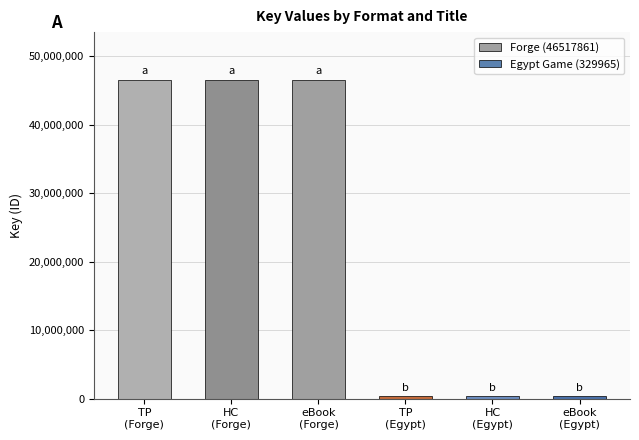

What is the approximate value at Trade Paperback (Forge)?

46517861